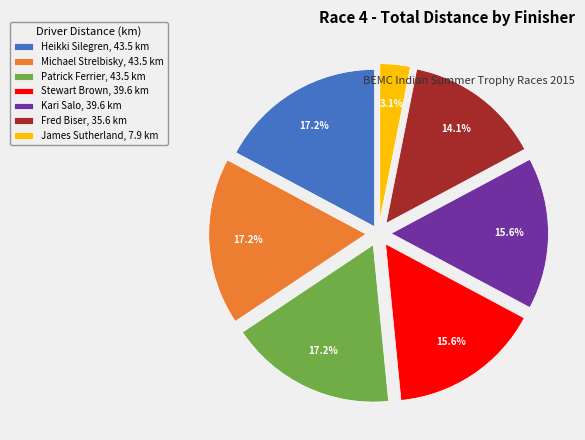

To the nearest percent, what portion does Michael Strelbisky represent?

17%